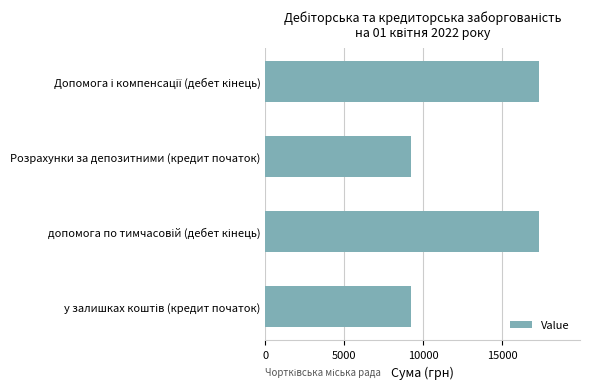

How many values exceed 17320?

2